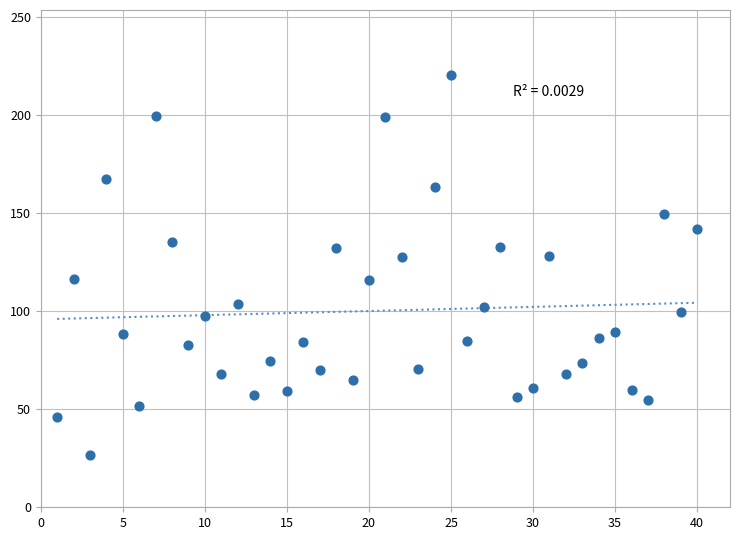

What is the range of Y values (max minus min)?

193.9